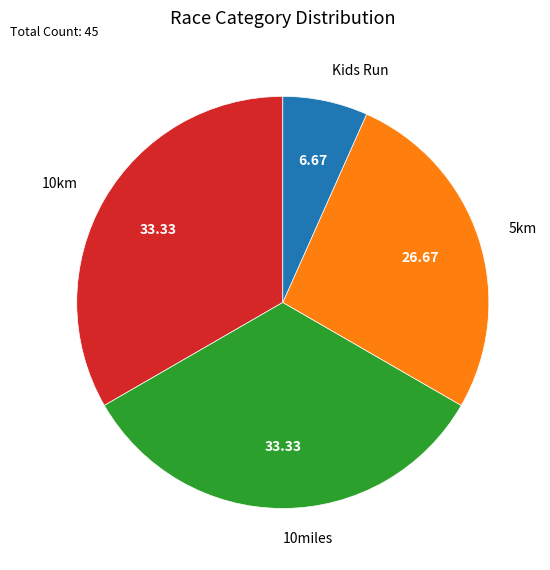

Between Kids Run and 10miles, which is larger?

10miles